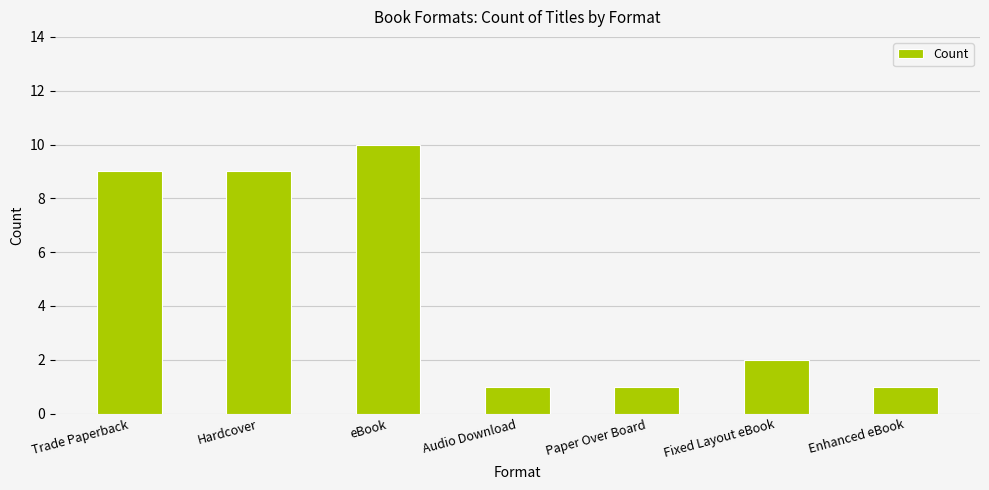

How many distinct data groups are displayed?

1